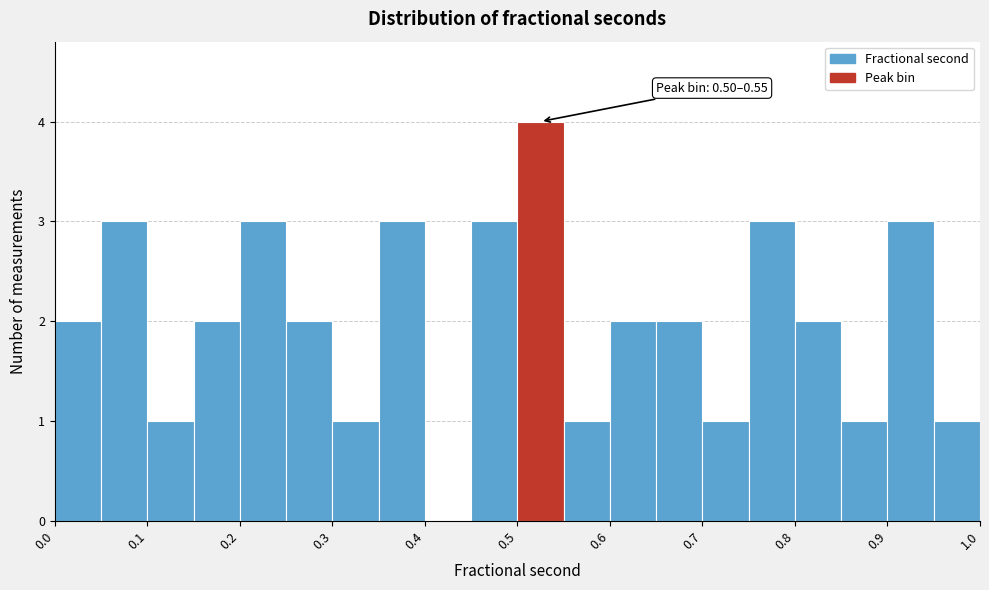

Which range on the x-axis has the tallest bar?

0.50 to 0.55